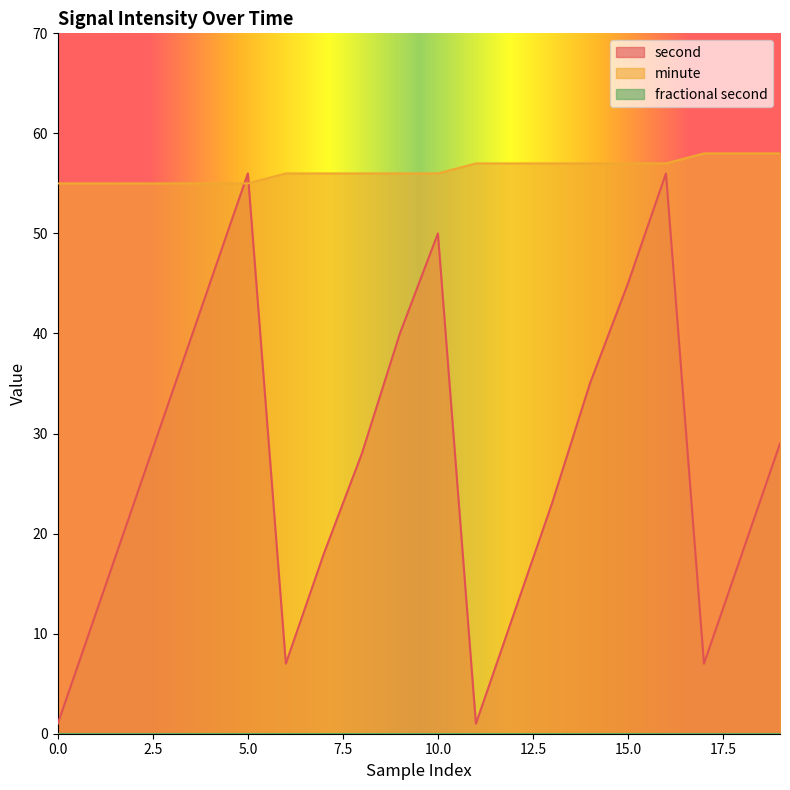

Count the number of data series in this chart.

3